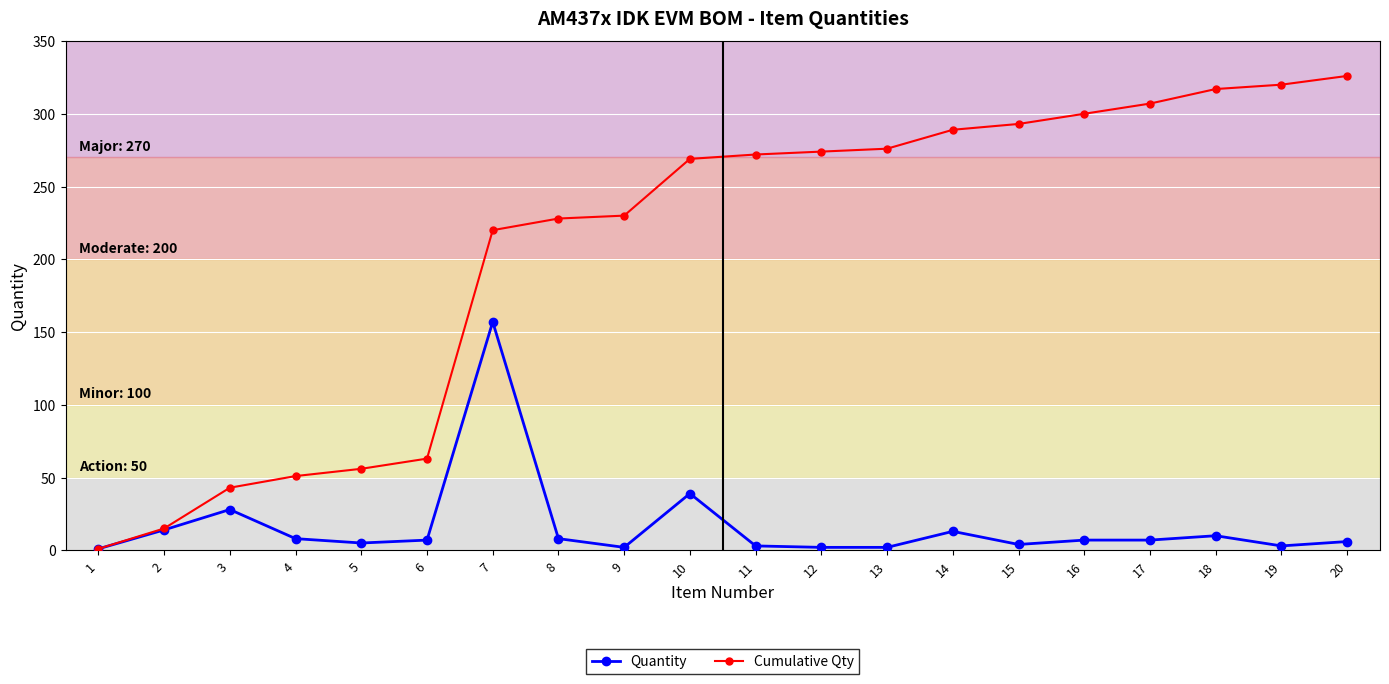

True or false: Quantity has more than 2 points higher than both neighbors.

True